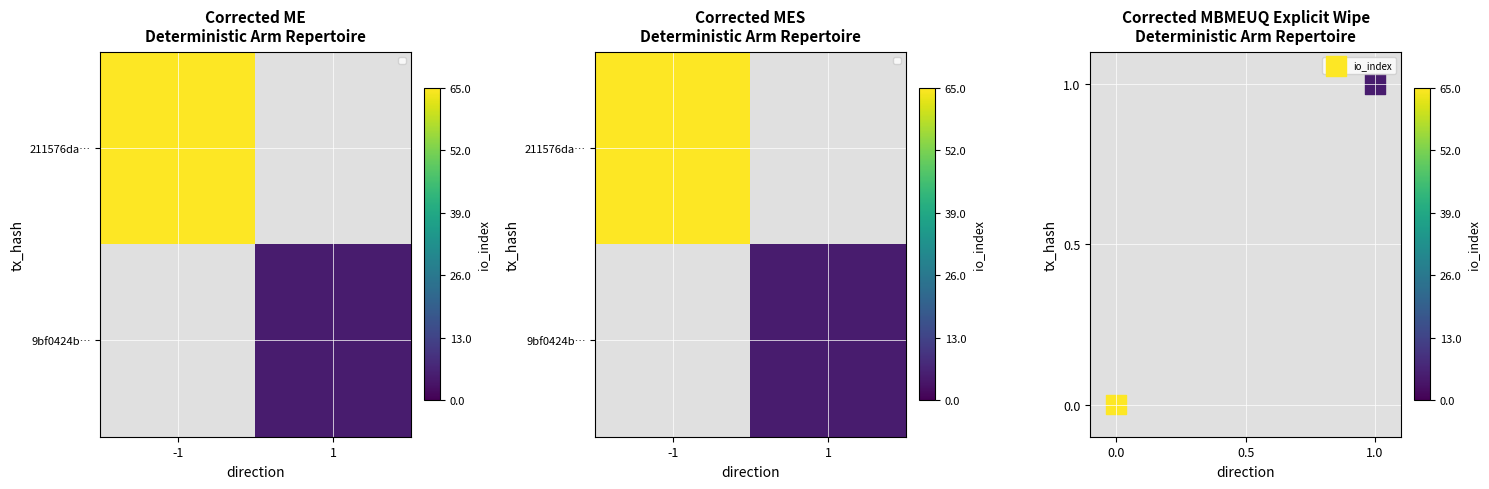

True or false: io_index has a value of 2 at 1.

False